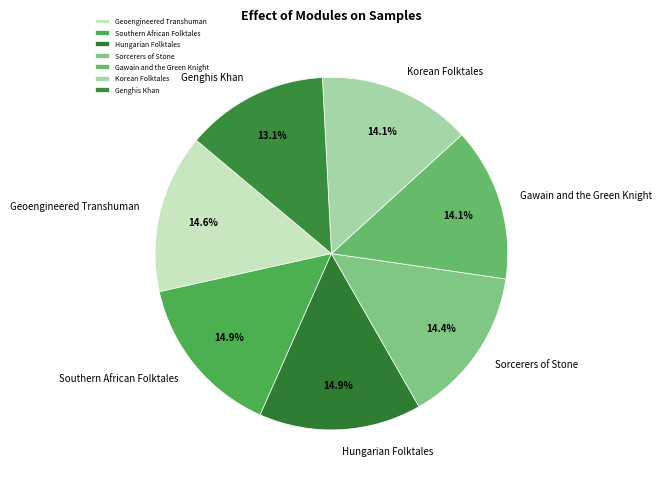

To the nearest percent, what is the average slice percentage?

14%